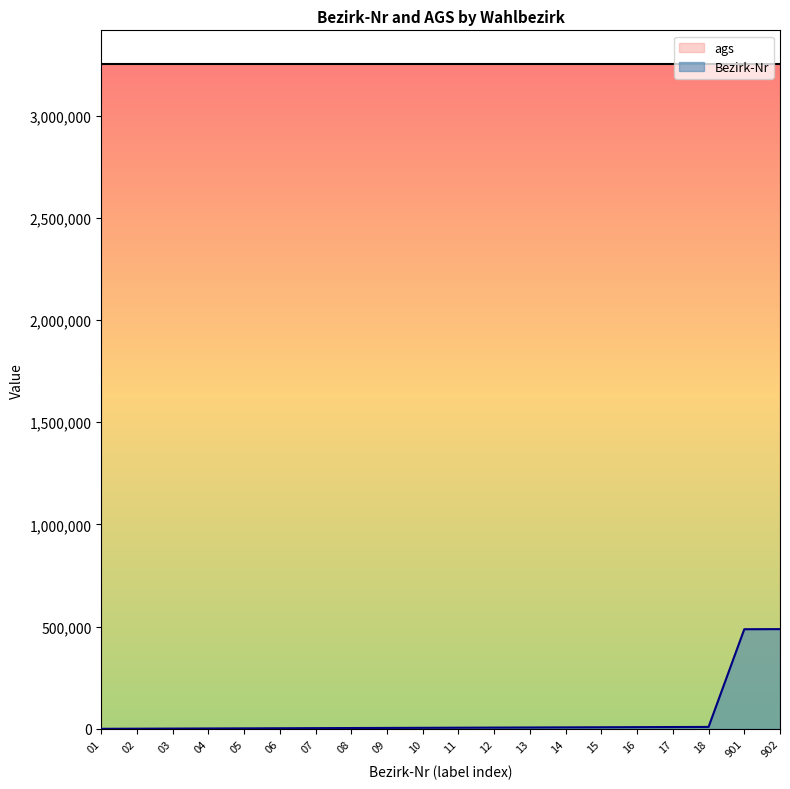

Rank the categories by value from highest to lowest.

902, 901, 18, 17, 16, 15, 14, 13, 12, 11, 10, 09, 08, 07, 06, 05, 04, 03, 02, 01